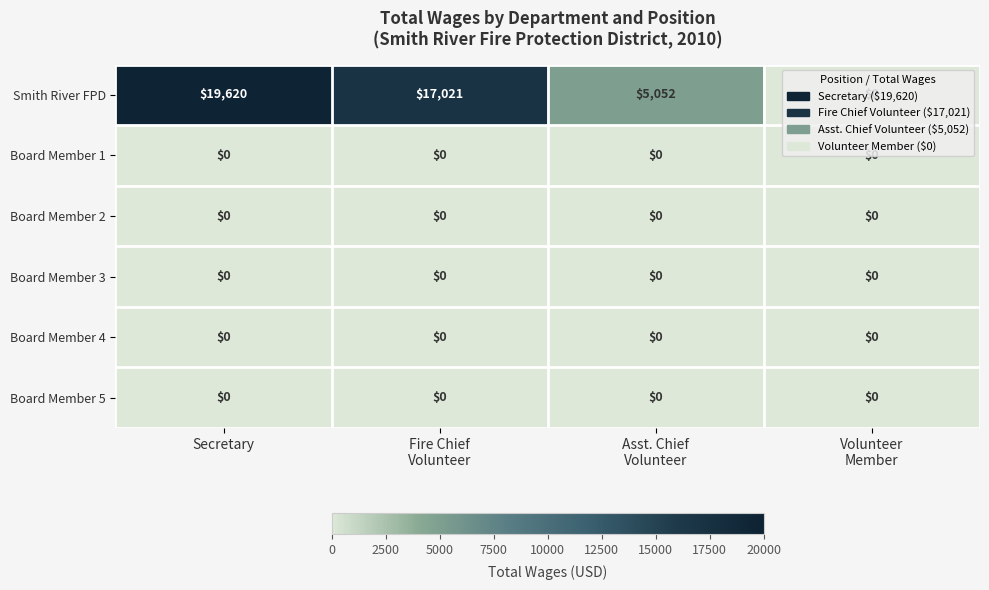

What is the total value across all series at Secretary?

19620